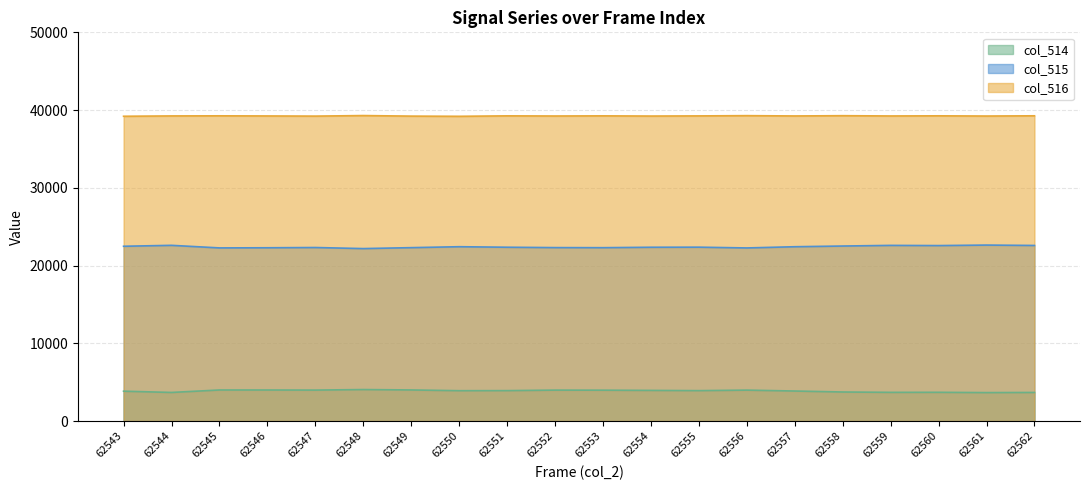

In col_515, how many points are lower than both neighbors (excluding endpoints)?

5